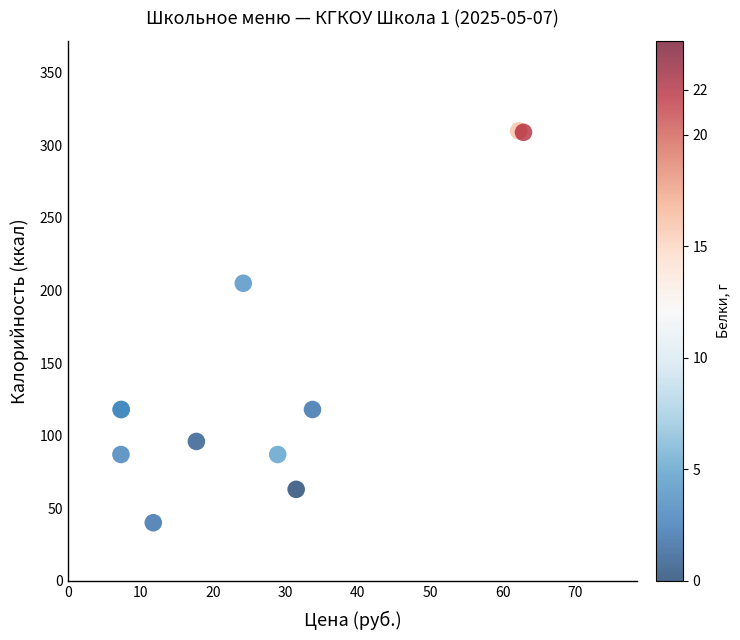

What Y value in the scatter plot is closest to 175?

205